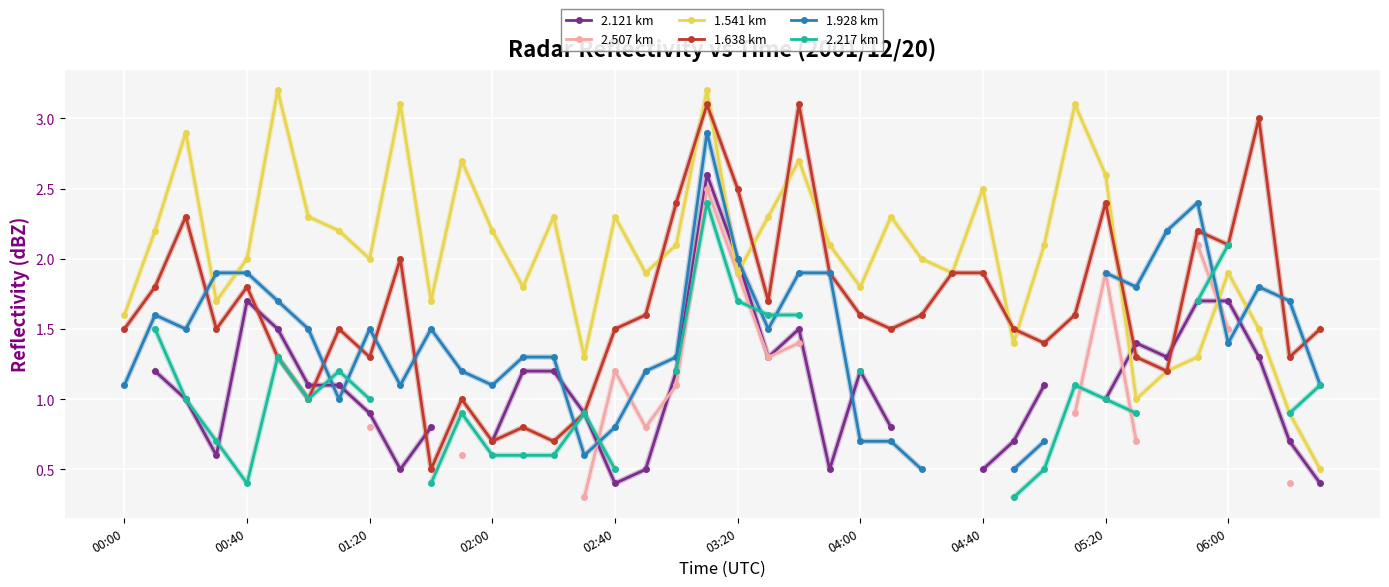

True or false: 1.541 km has more than 1 points higher than both neighbors.

True